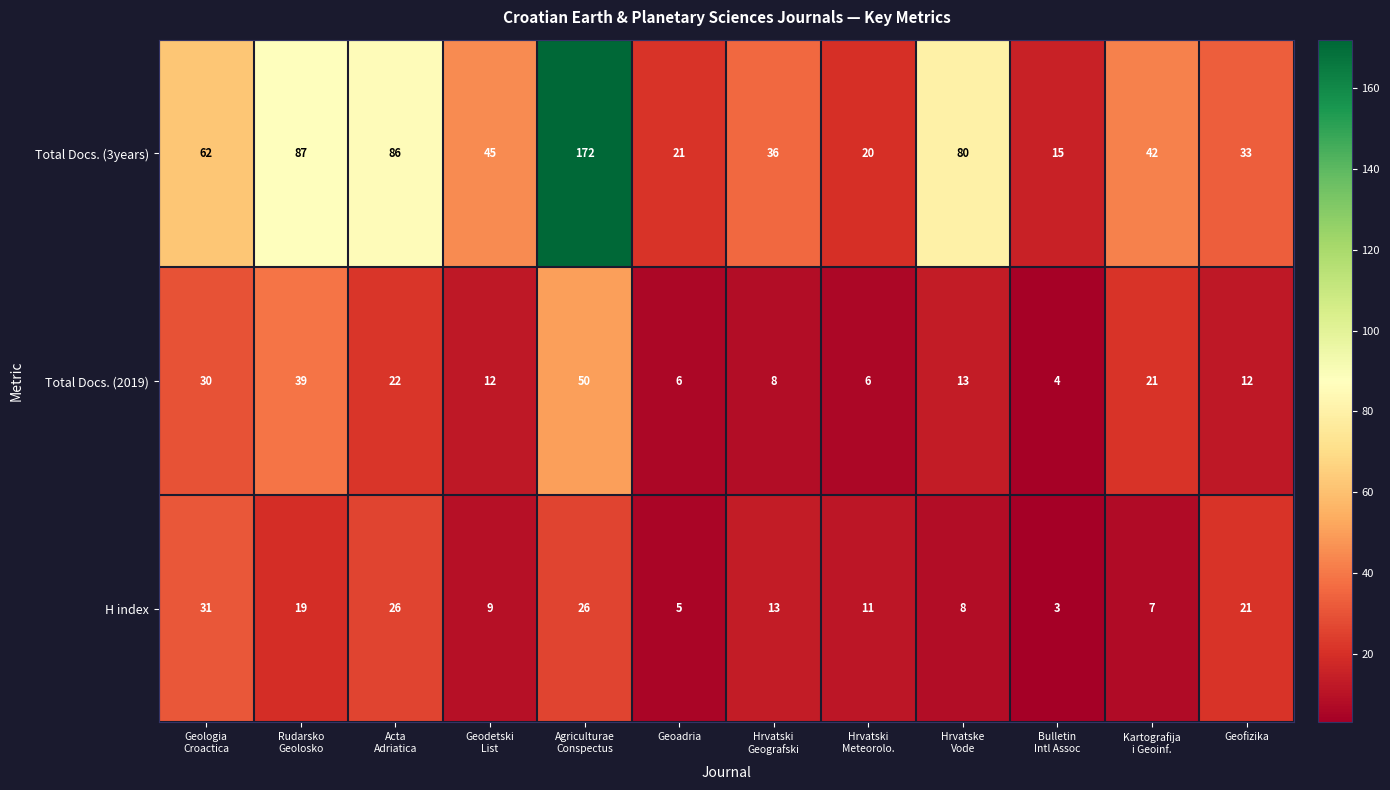

What is the sum of all H index values?

179